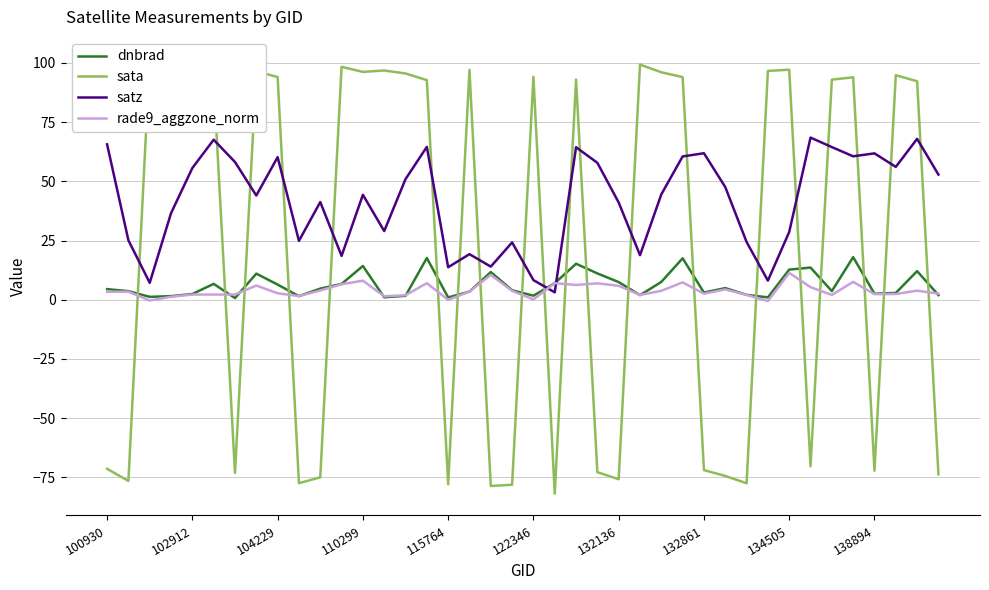

What is the total value across all series at 22?

178.7